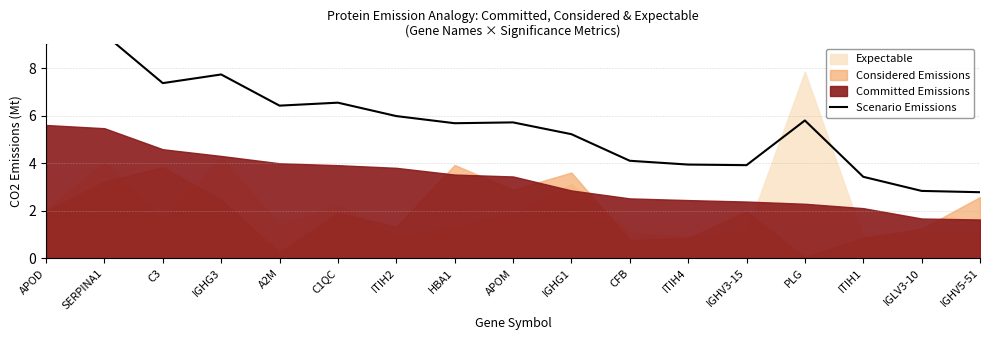

Does the chart have visible grid lines?

Yes